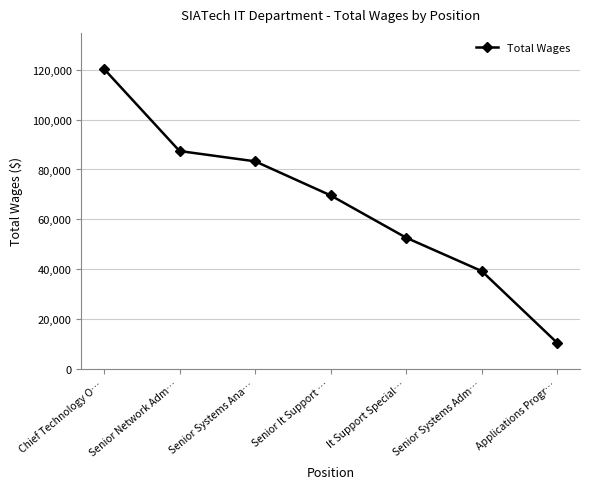

What is the sum of all values?

462896